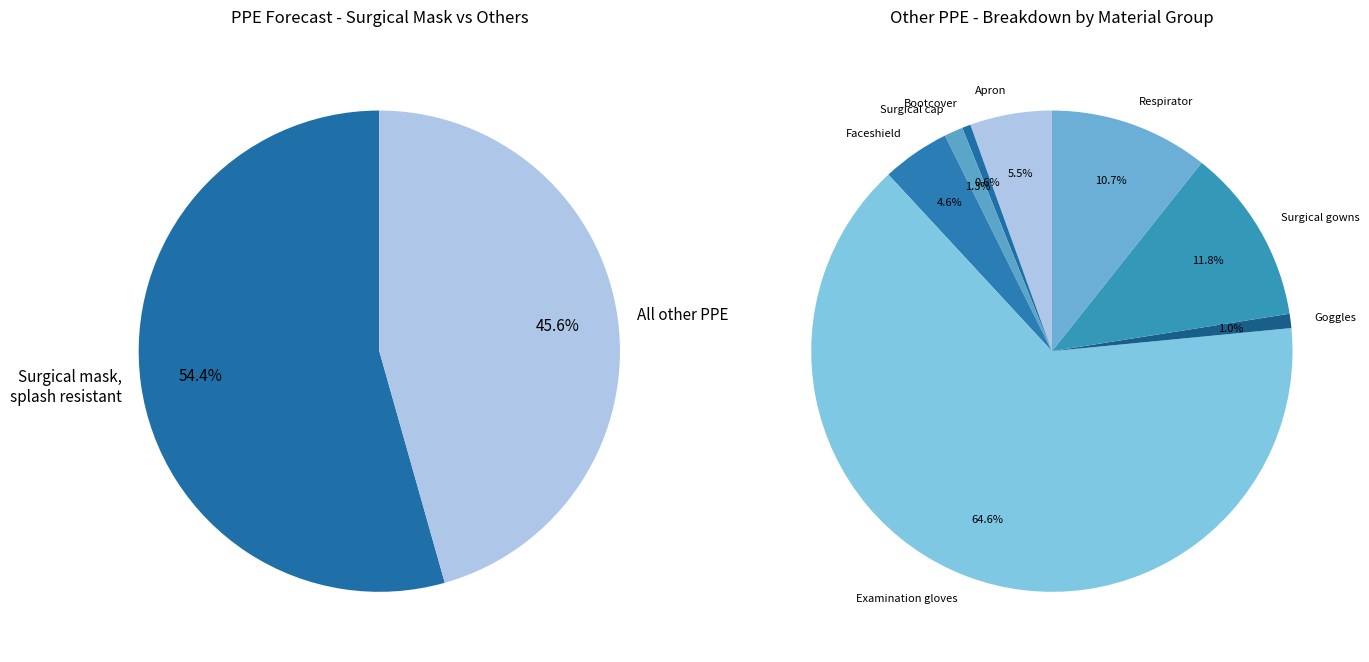

True or false: Goggles accounts for 11% of the total.

False